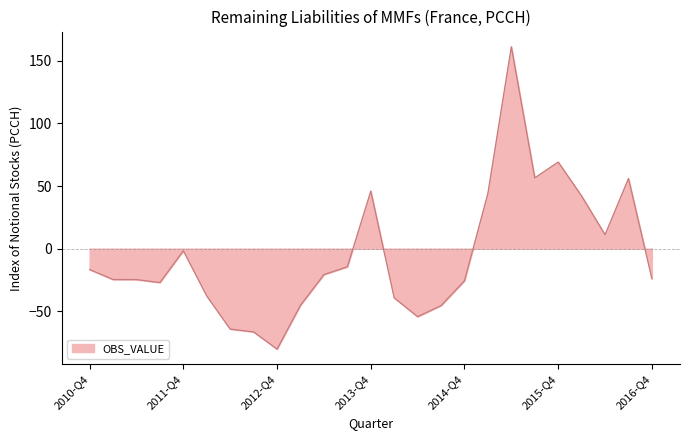

What is the minimum value shown in the chart?

-80.4